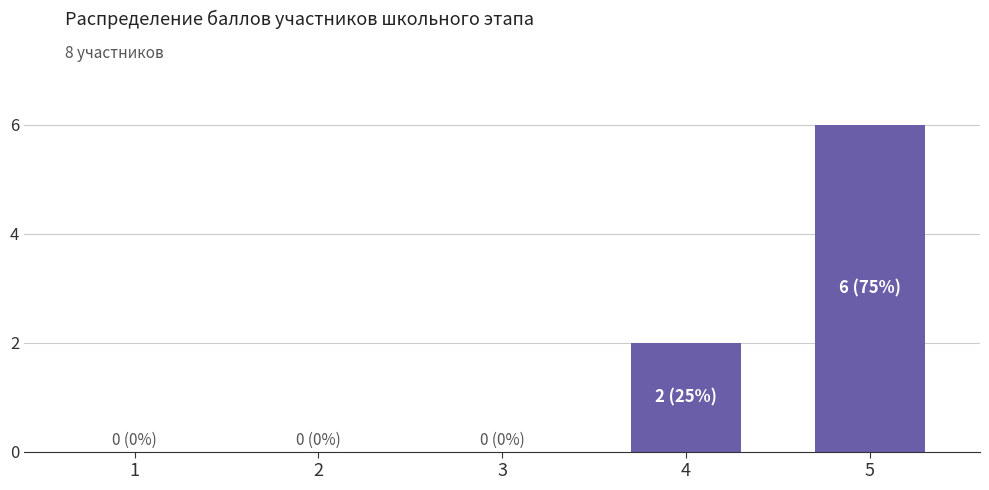

The chart shows a value of 0 at 1. True or false?

True